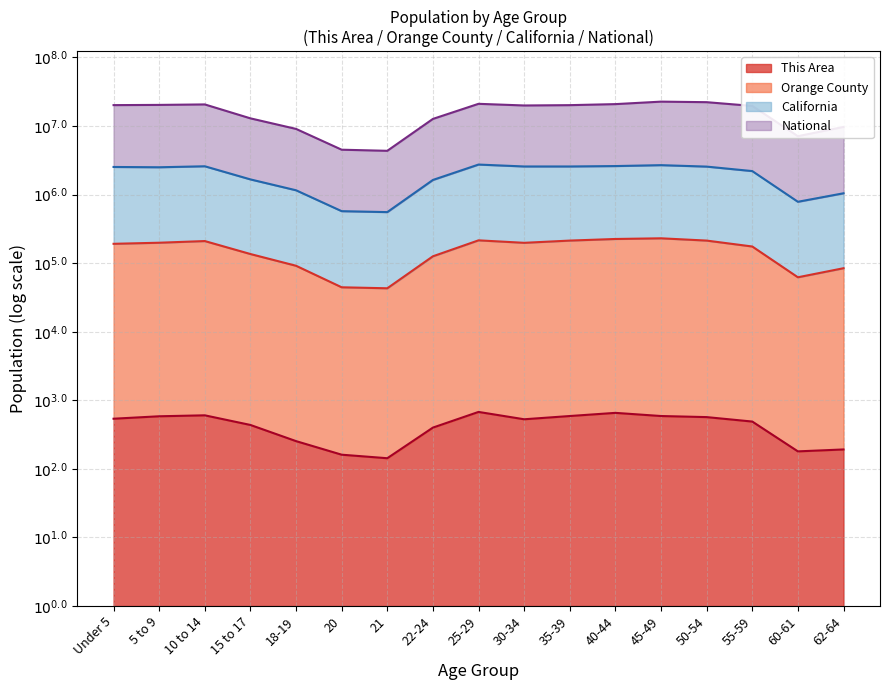

Which series has the widest spread of values?

Orange County